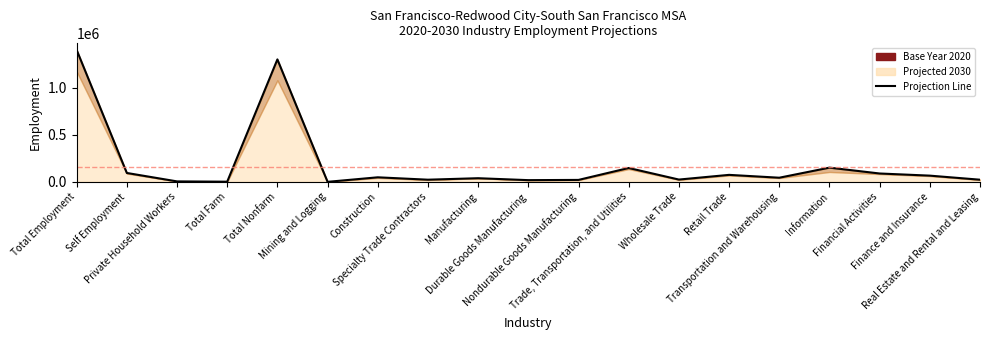

At which category does the data reach its first local peak?

Total Nonfarm